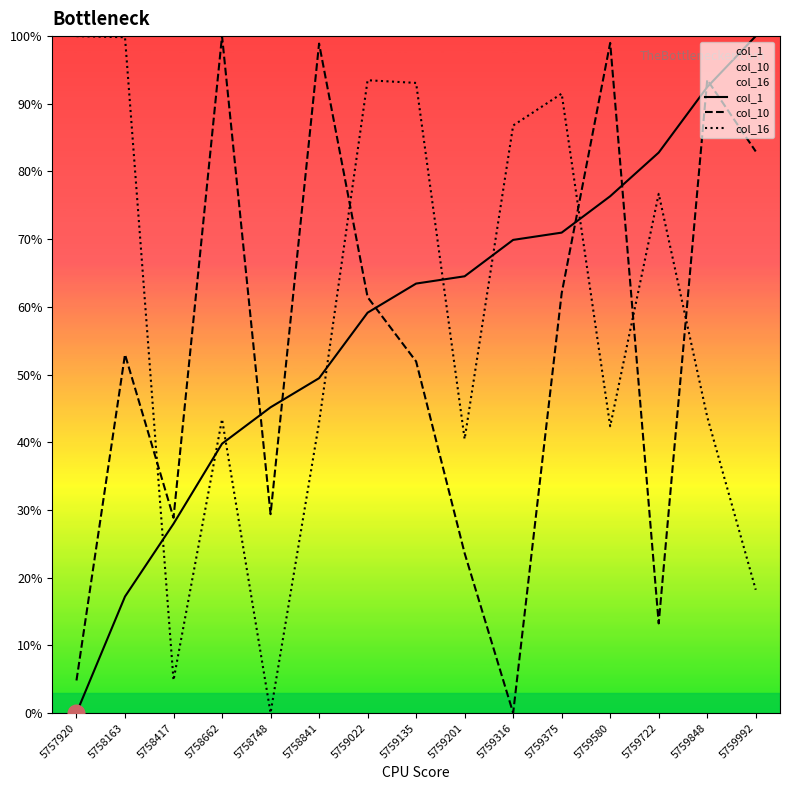

Which series has the largest range (max minus min)?

col_1